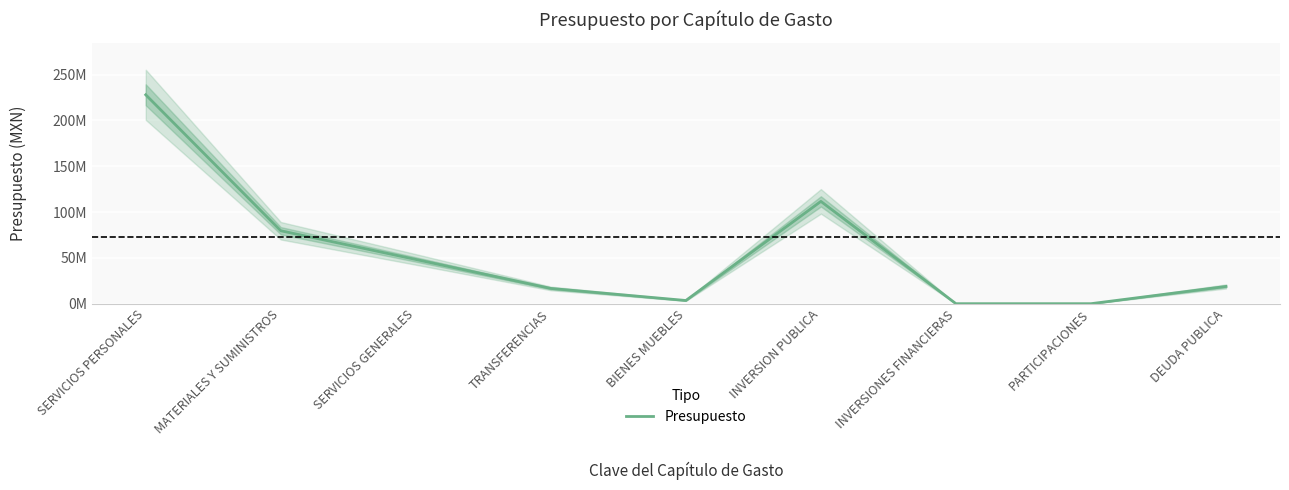

What is the label of the 2nd point from the left?

MATERIALES Y SUMINISTROS